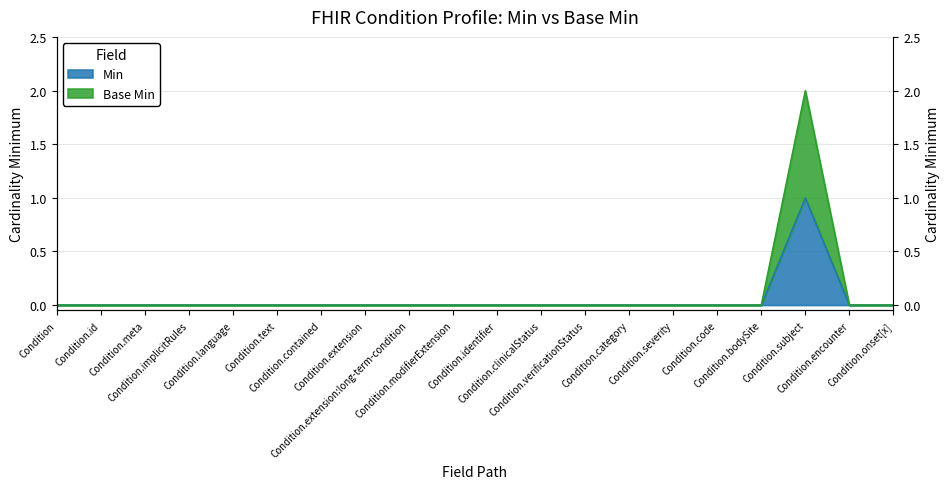

Rank the categories by Base Min value from highest to lowest.

Condition.subject, Condition, Condition.id, Condition.meta, Condition.implicitRules, Condition.language, Condition.text, Condition.contained, Condition.extension, Condition.extension:long-term-condition, Condition.modifierExtension, Condition.identifier, Condition.clinicalStatus, Condition.verificationStatus, Condition.category, Condition.severity, Condition.code, Condition.bodySite, Condition.encounter, Condition.onset[x]